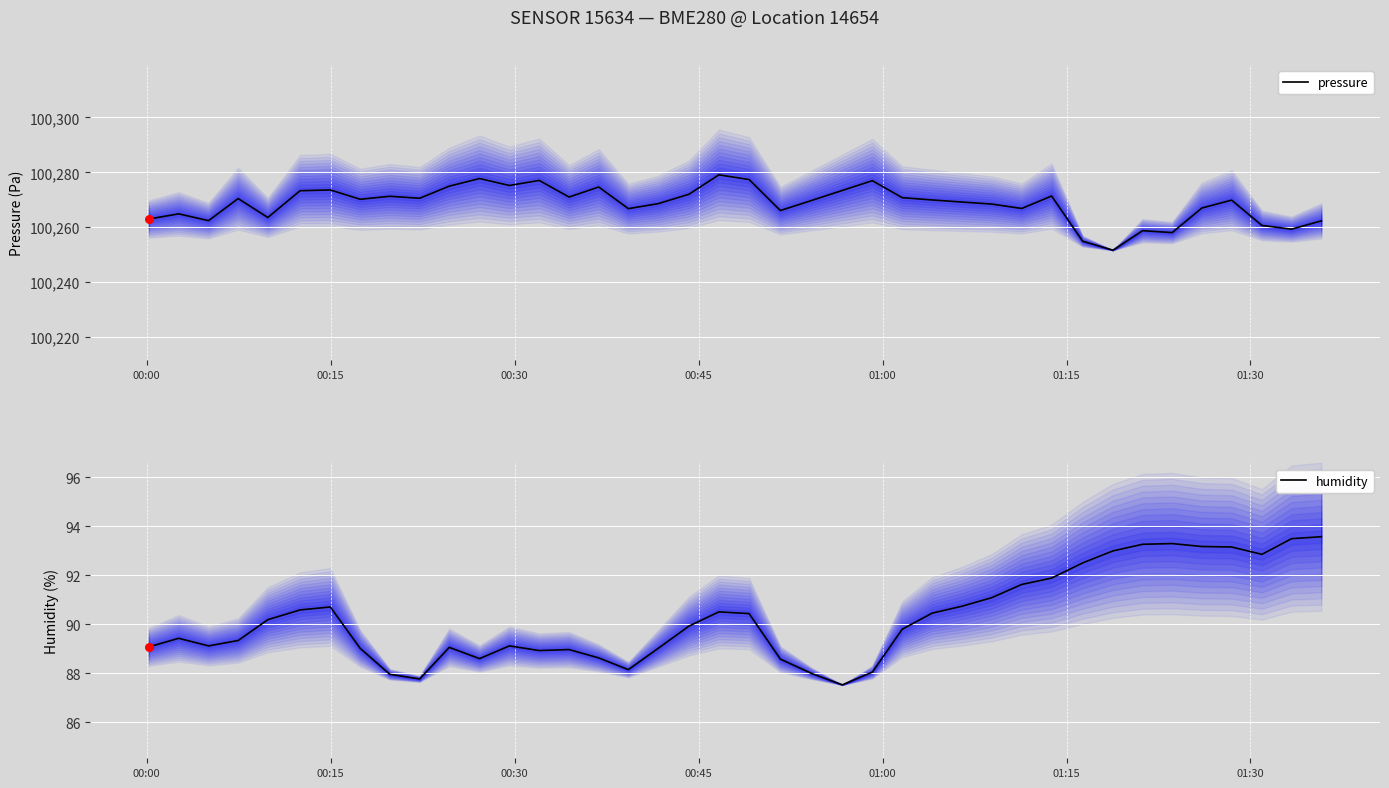

What are all the series names shown in the legend?

pressure, humidity